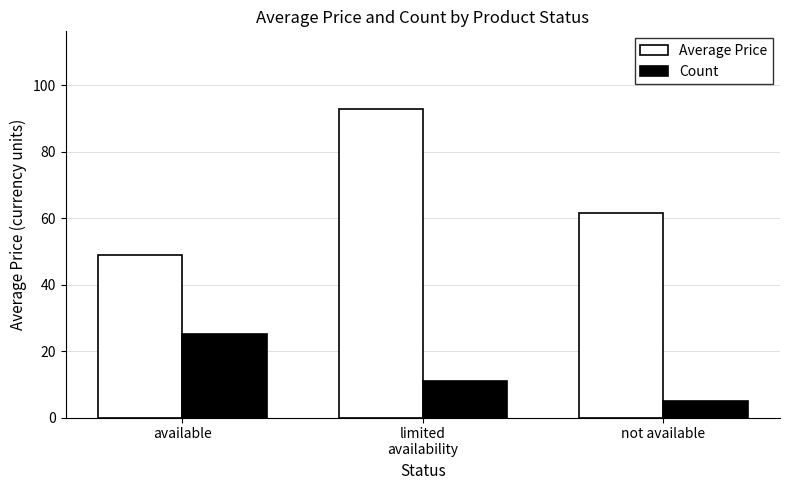

What is the label of the 1st bar from the left?

available